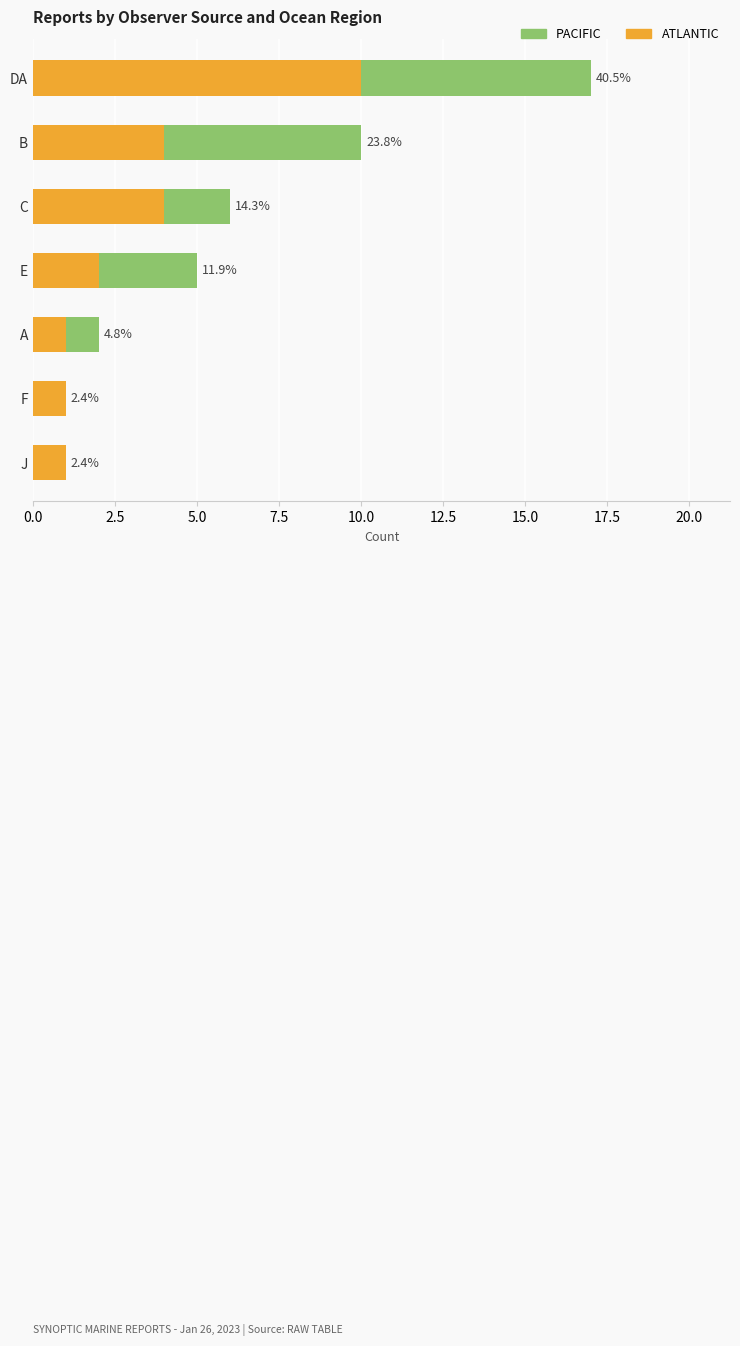

What are all the series names shown in the legend?

PACIFIC, ATLANTIC